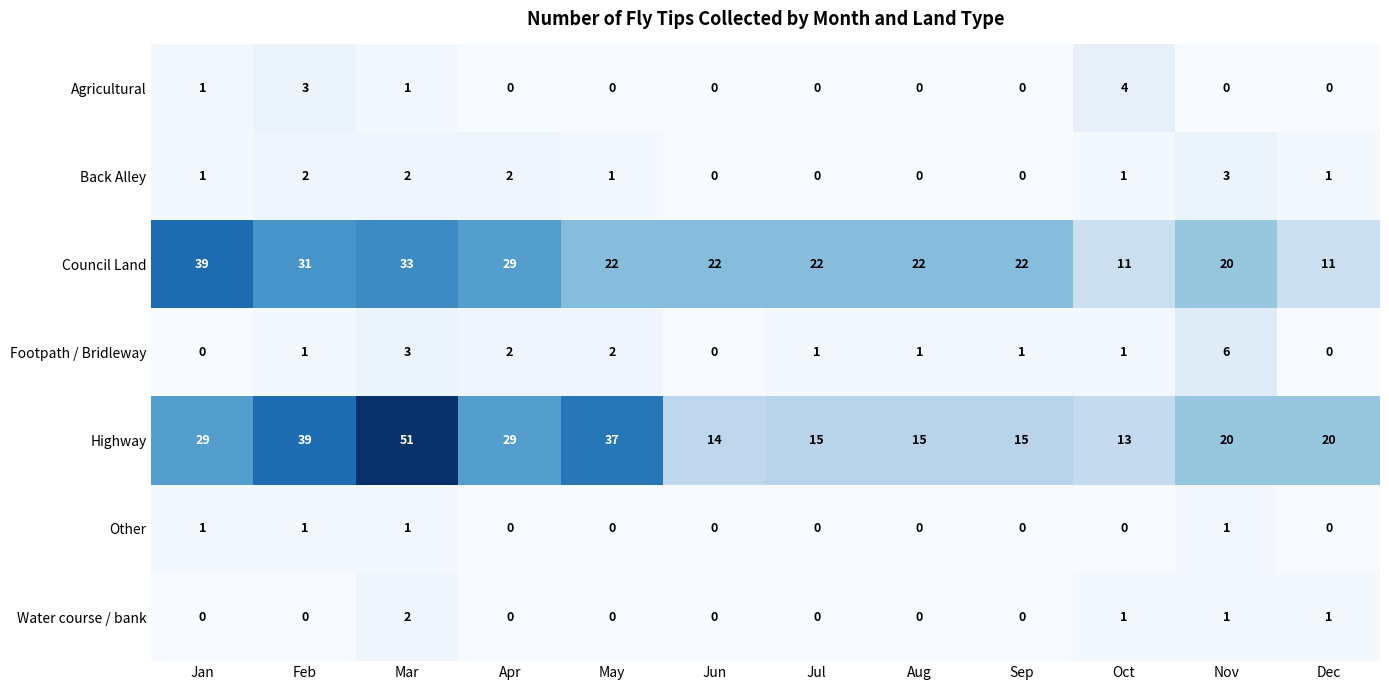

What is the difference between the highest and lowest values at Dec?

20